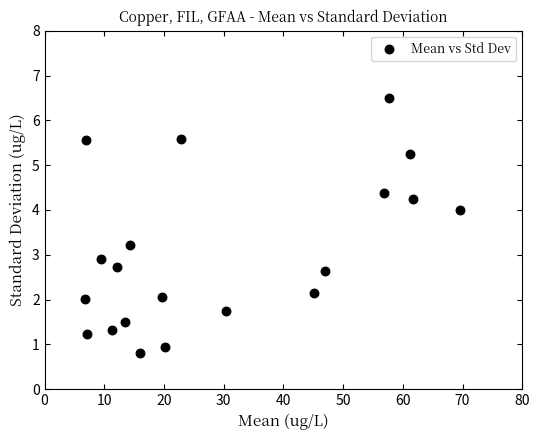

What is the range of Y values (max minus min)?

5.7